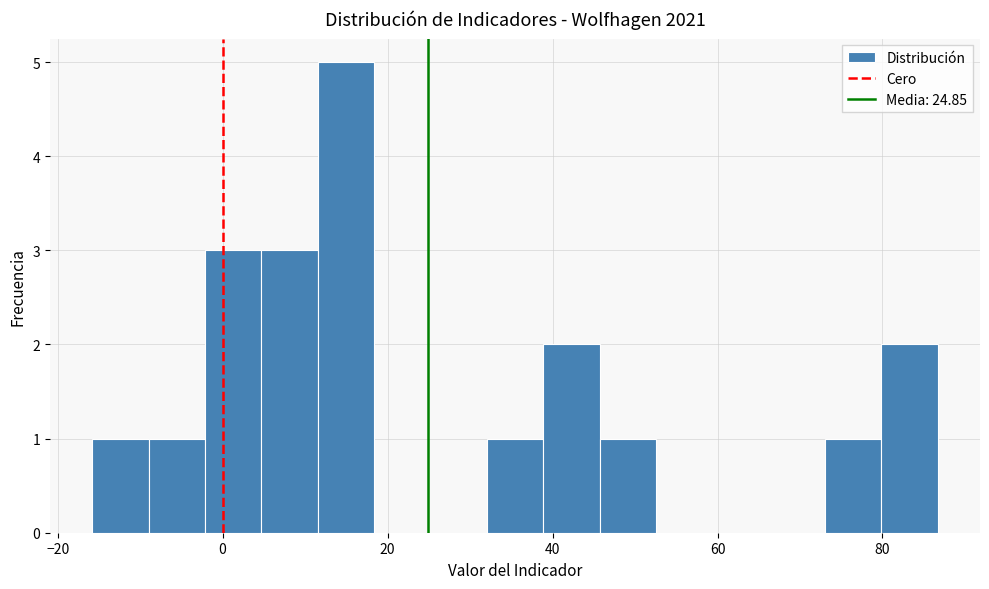

Read against the x-axis, roughly where is the centre of the tallest bar?

14